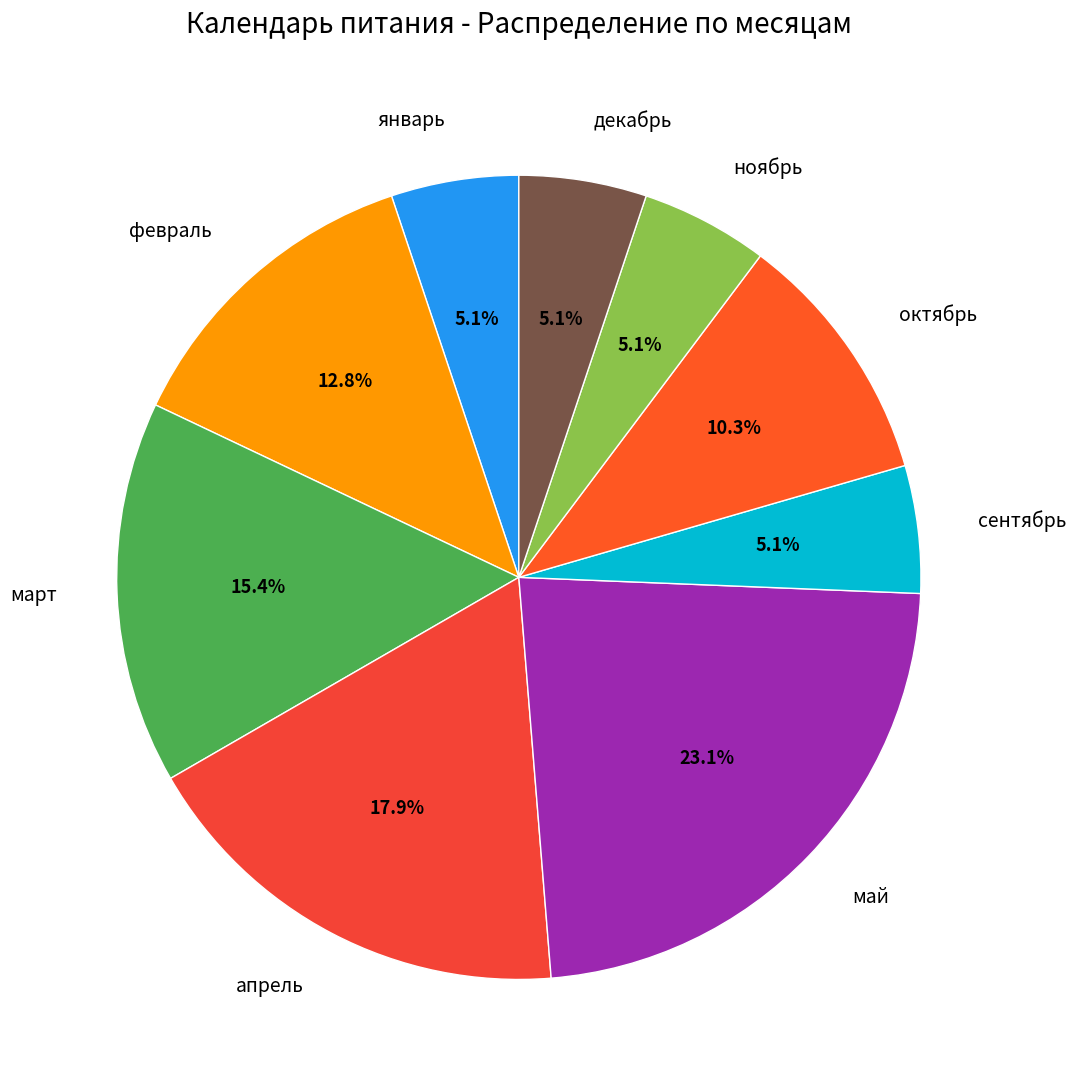

What is the ratio of the value at февраль to the value at март?

0.8